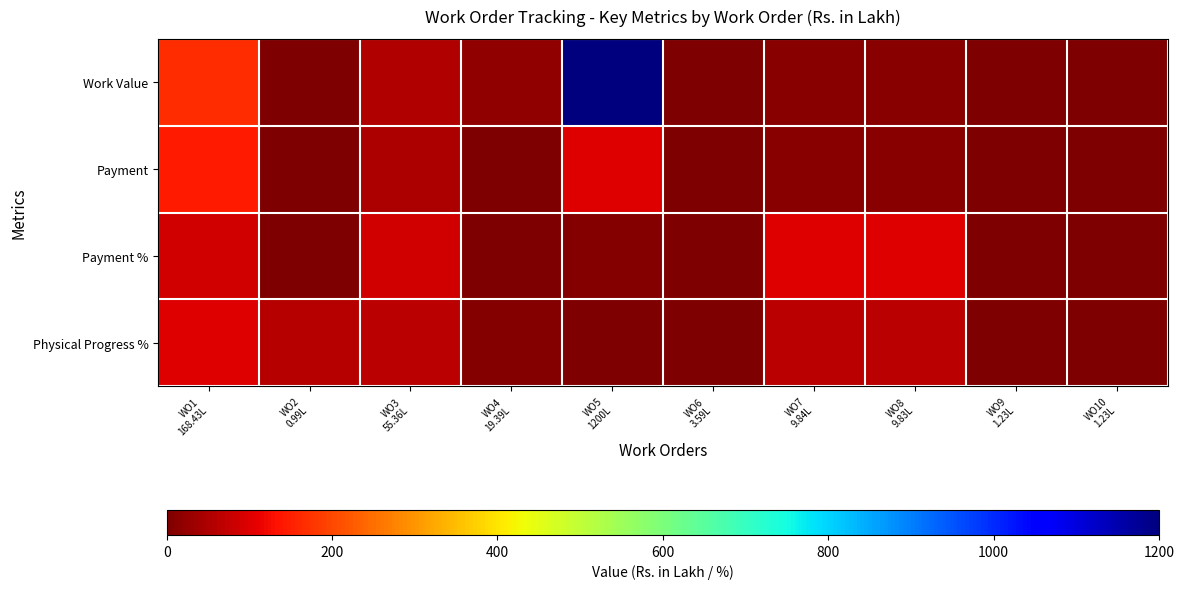

Between WO8
9.83L and WO7
9.84L, which is larger?

WO7
9.84L